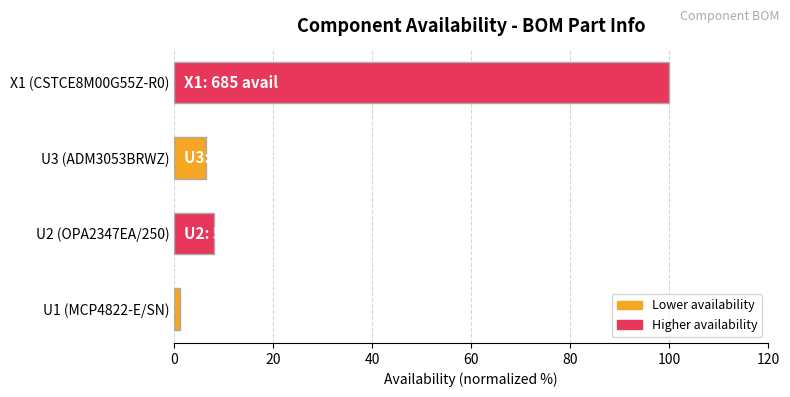

Are the bars grouped side by side (vs. stacked)?

No